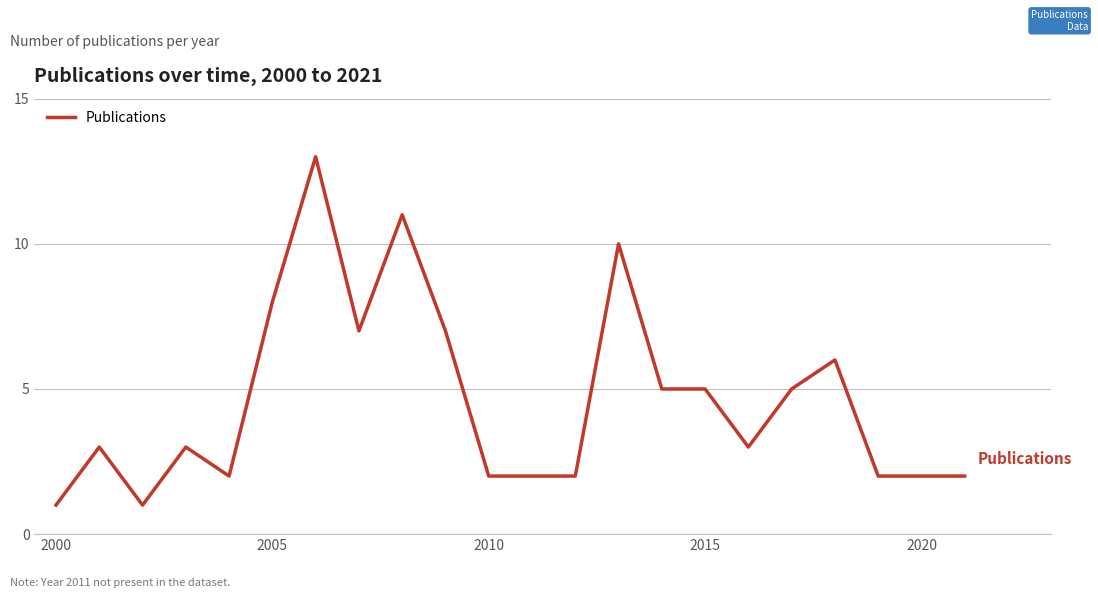

Count the number of data series in this chart.

1